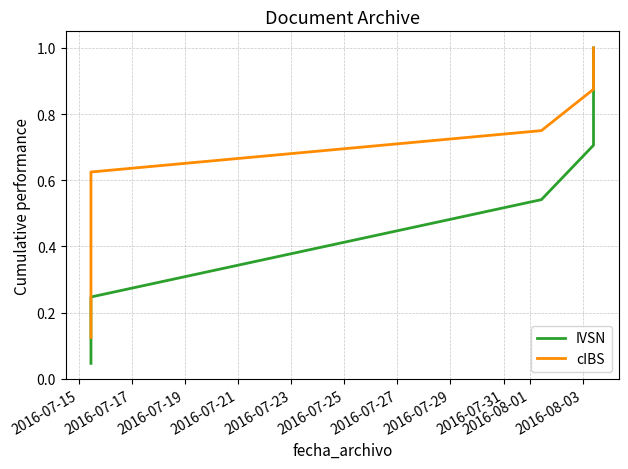

Which has a higher value, 2016-07-23 or 2016-07-15?

2016-07-23